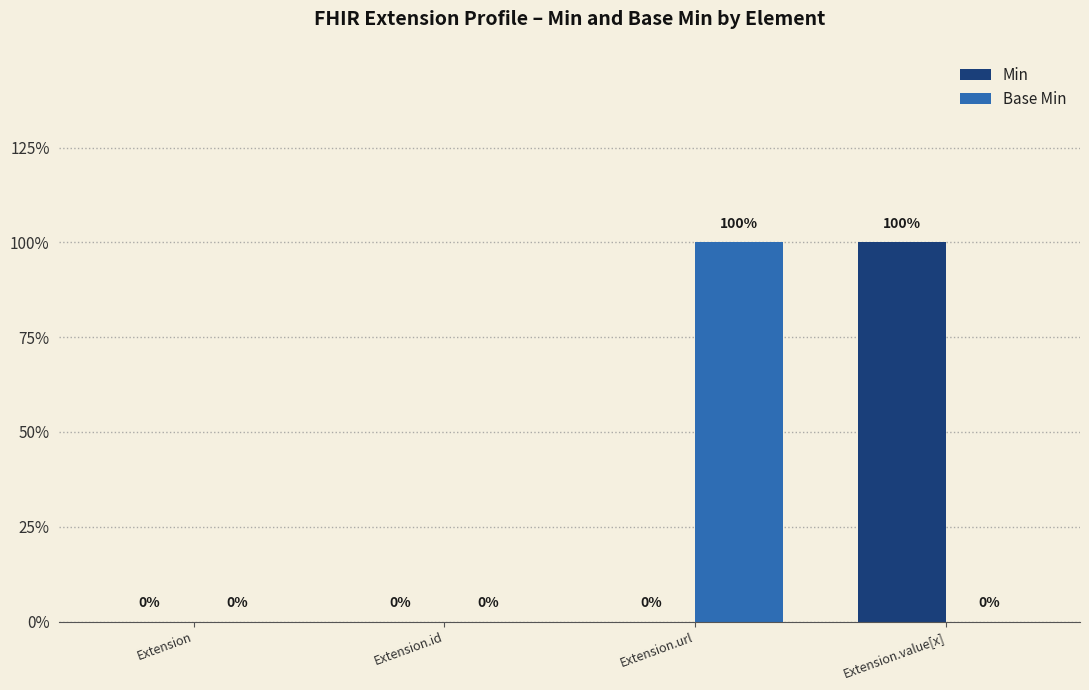

True or false: Base Min has a value of 0 at Extension.

False